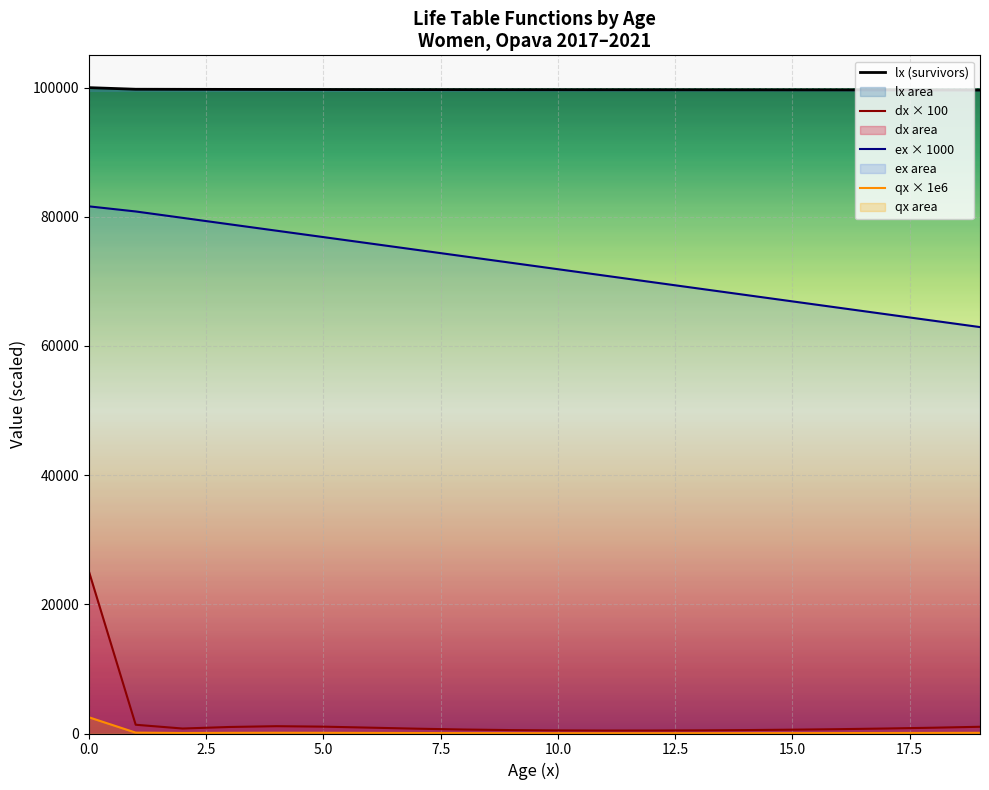

Is the value of dx × 100 at 0.0 greater than the value of ex × 1000 at 10.0?

No